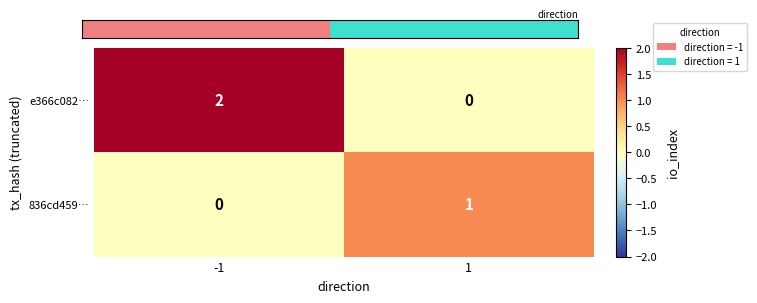

Which series has the widest spread of values?

e366c082…